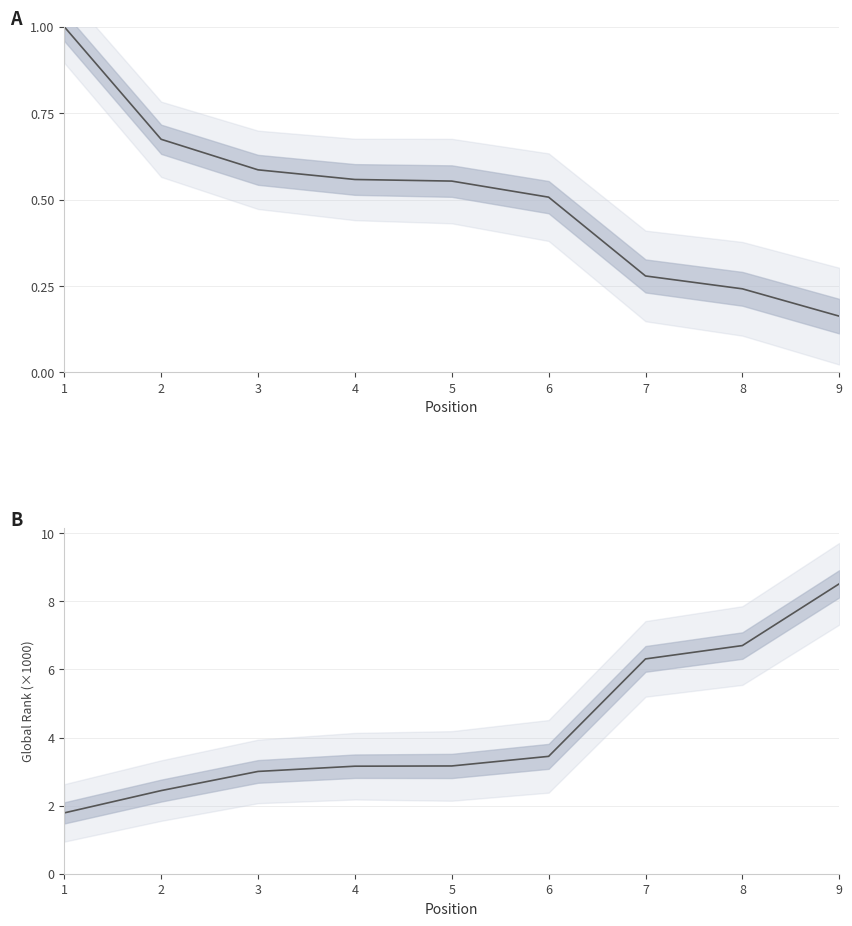

Rank the series at 2 from highest to lowest value.

Global Rank (×1000), Global Score